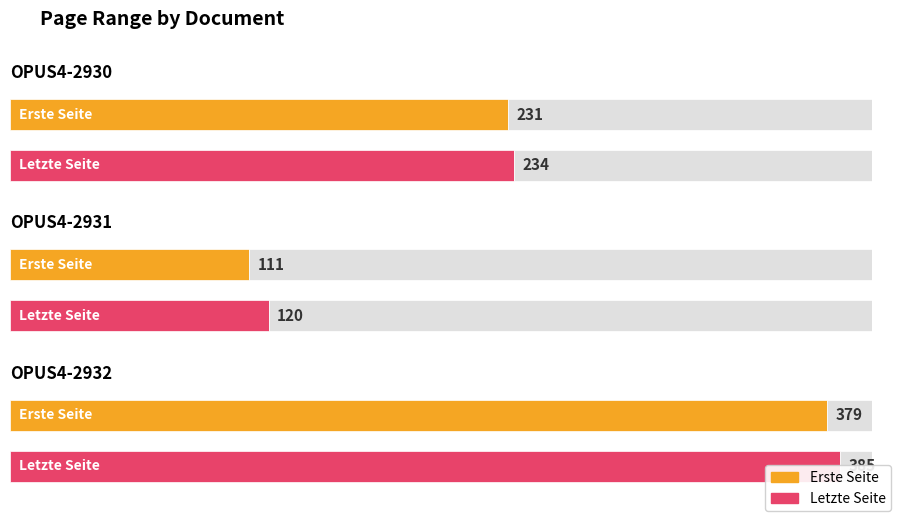

What is the lowest value of the Letzte Seite series?

120